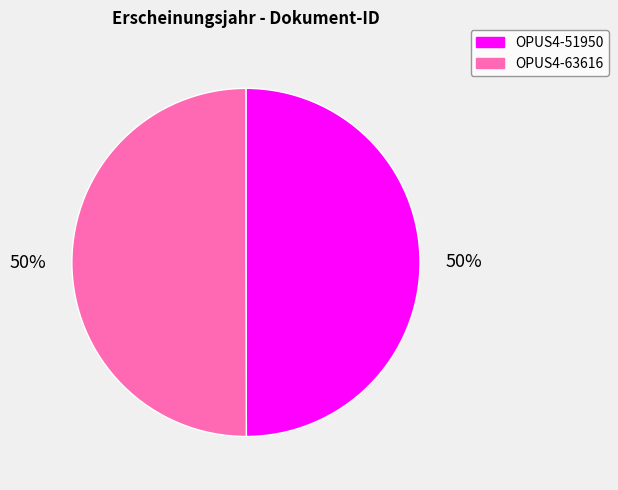

Approximately how many times larger is the value at OPUS4-63616 compared to OPUS4-51950?

1.0